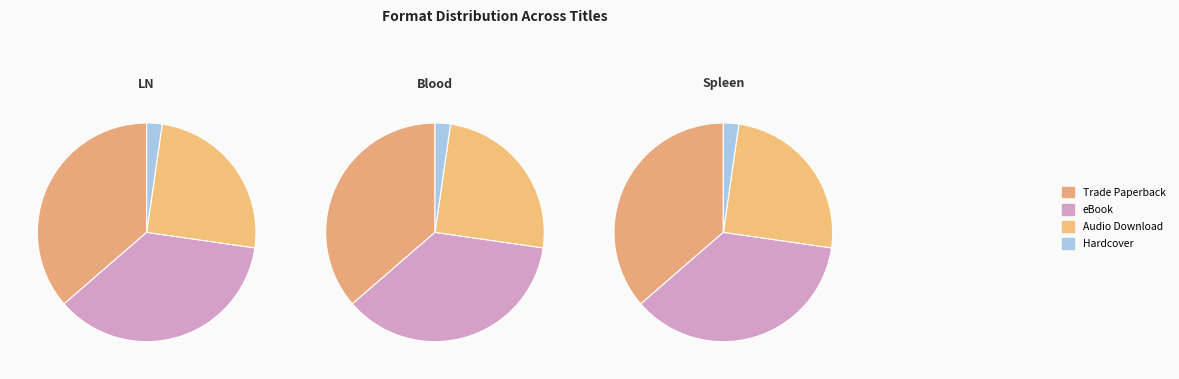

How many slices are in this pie chart?

4